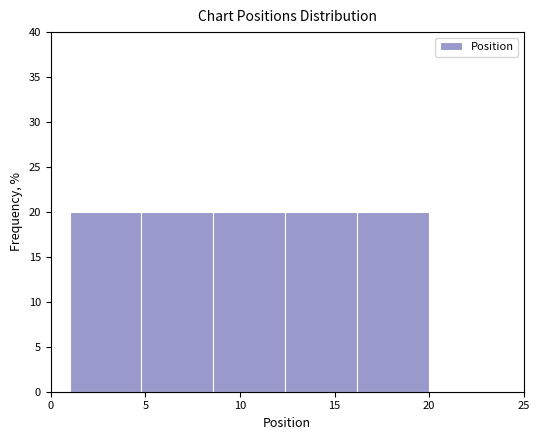

Reading left to right, list every bar in this chart as the range it spans on the x-axis followed by its height. Neither the bar edges nor the heights are printed on the chart, so give them approximately, as read against the axes.

1.0 to 4.8: 20
4.8 to 8.6: 20
8.6 to 12.4: 20
12.4 to 16.2: 20
16.2 to 20.0: 20